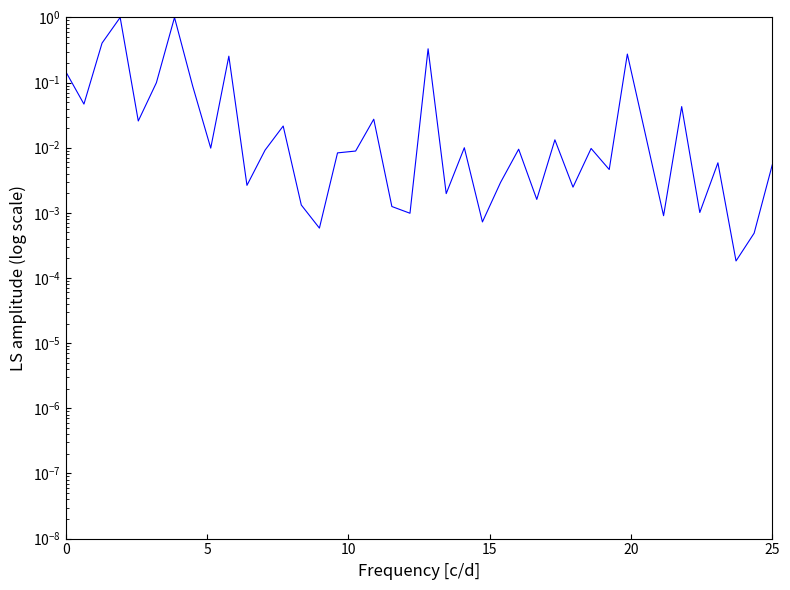

How many lines are shown in the chart?

1